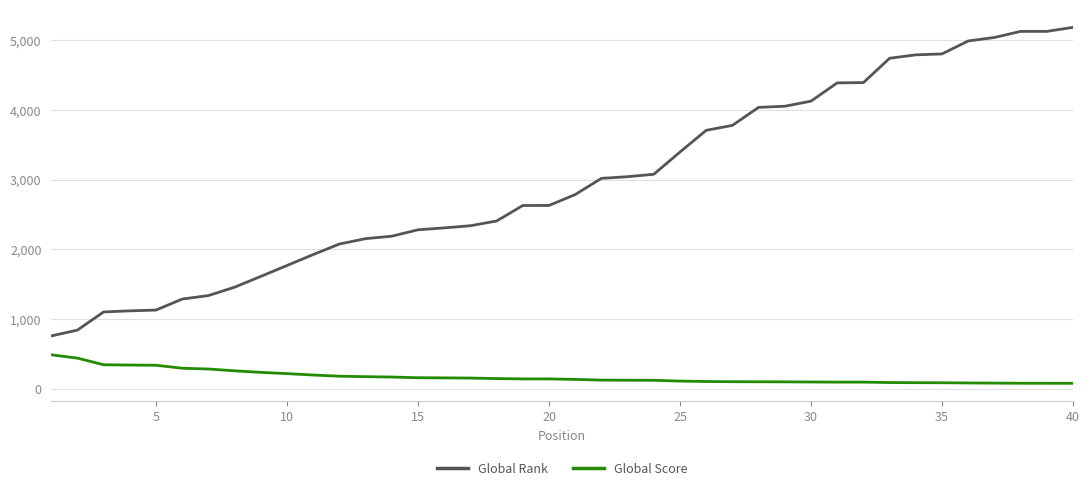

What is the difference between the maximum and minimum values in the Global Score series?

409